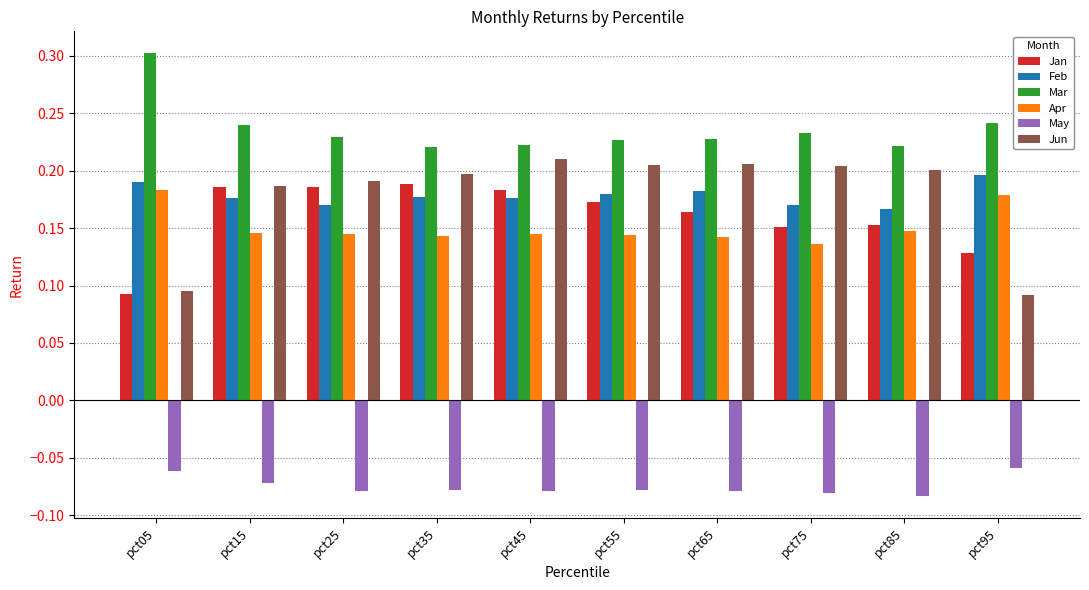

The value of Apr at pct15 is 0.2. True or false?

False